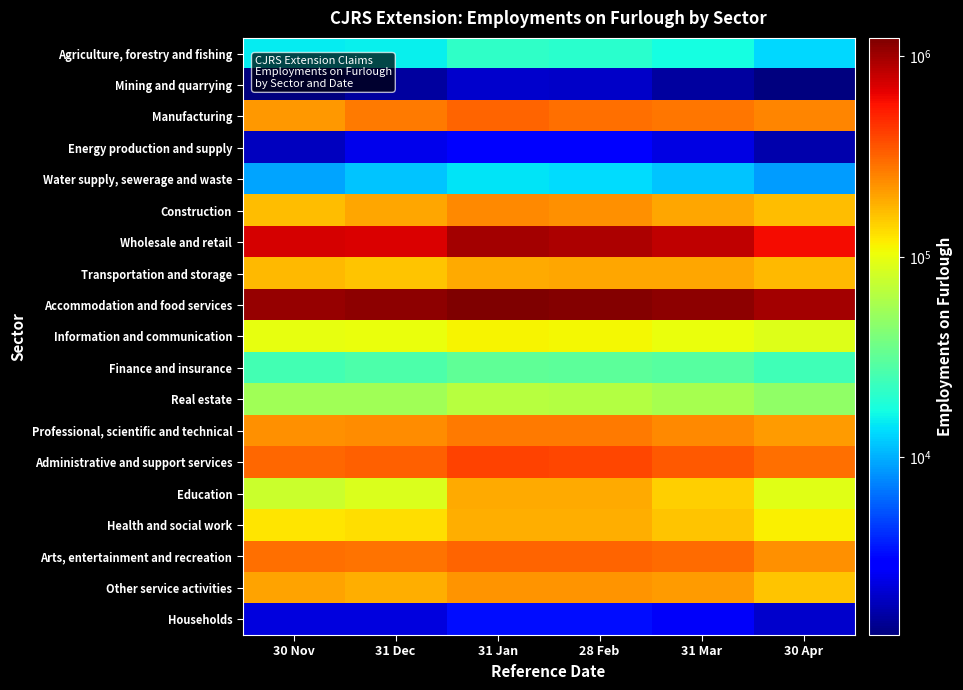

Which has a higher value, 28 Feb or 31 Mar?

28 Feb